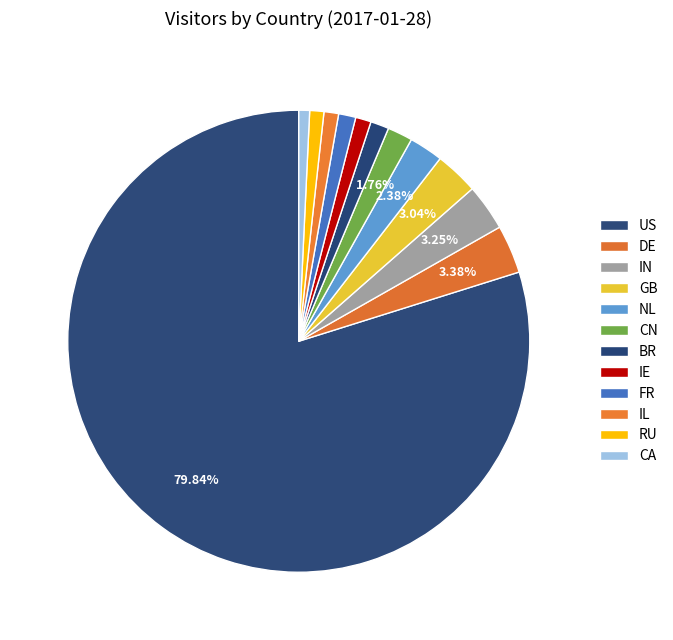

How many segments does this pie chart have?

12